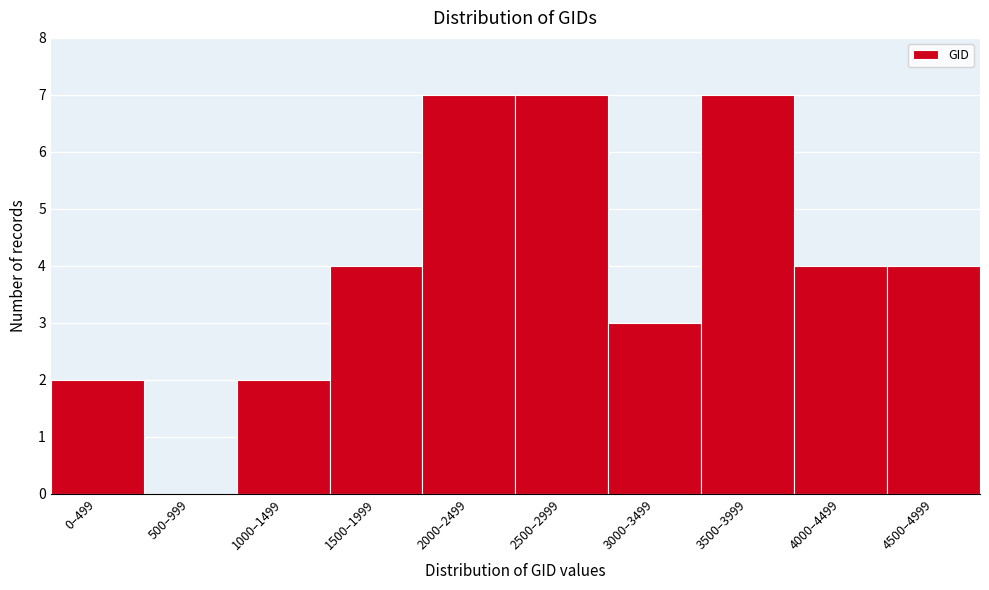

Reading left to right, transcribe all the data shown in this chart.

0–499=2	500–999=0	1000–1499=2	1500–1999=4	2000–2499=7	2500–2999=7	3000–3499=3	3500–3999=7	4000–4499=4	4500–4999=4